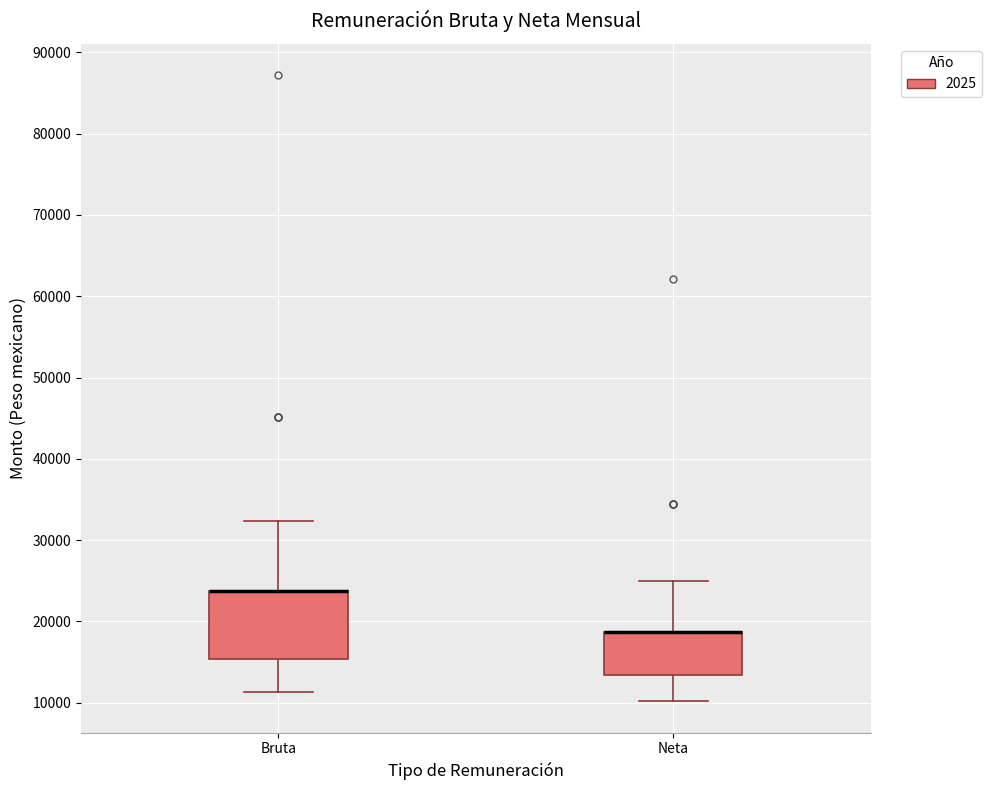

Reading left to right, read every box against the y-axis: the position of its median line, the range the box covers, and the ends of its whiskers. The values are not printed on the chart, so give them approximately, as read against the axis.

Bruta: median 24000 (drawn on the box's upper edge), box 15000 to 24000, whiskers 11000 to 32000
Neta: median 19000 (drawn on the box's upper edge), box 13000 to 19000, whiskers 10000 to 25000